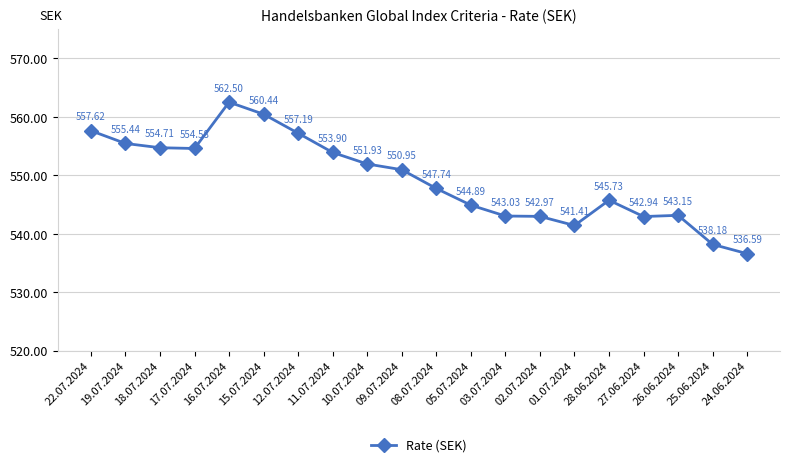

Rank the categories by value from highest to lowest.

16.07.2024, 15.07.2024, 22.07.2024, 12.07.2024, 19.07.2024, 18.07.2024, 17.07.2024, 11.07.2024, 10.07.2024, 09.07.2024, 08.07.2024, 28.06.2024, 05.07.2024, 26.06.2024, 03.07.2024, 02.07.2024, 27.06.2024, 01.07.2024, 25.06.2024, 24.06.2024